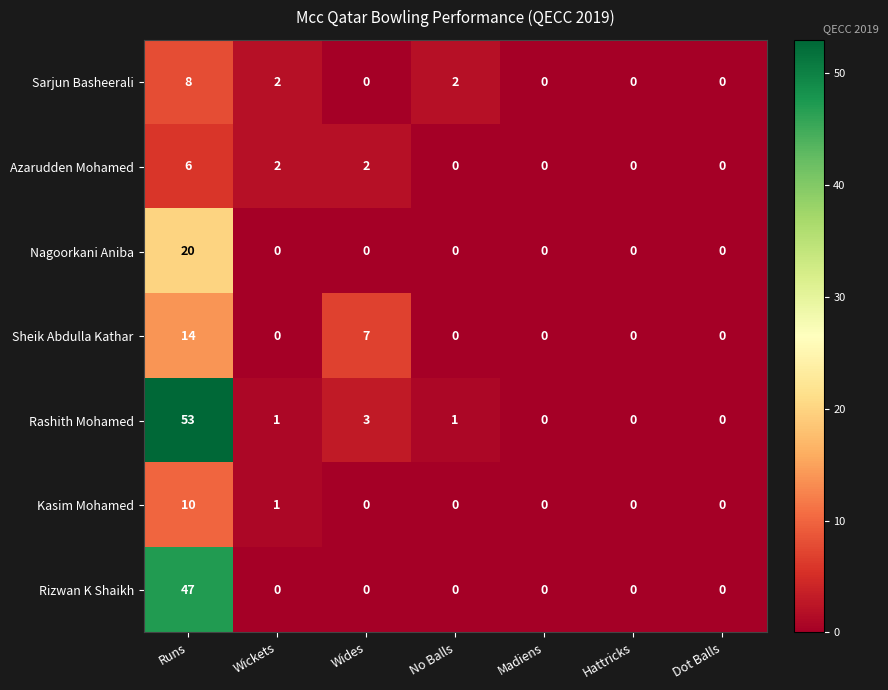

What is the sum of all Nagoorkani Aniba values?

20